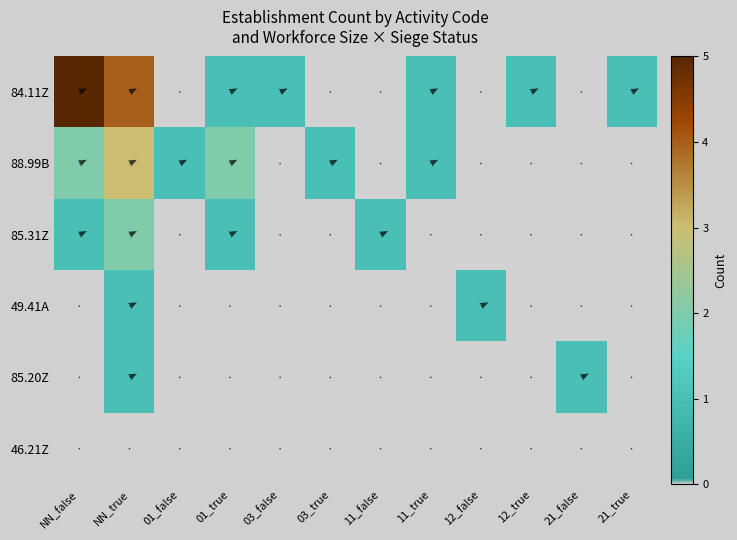

Rank the series at 03_true from lowest to highest value.

84.11Z, 85.31Z, 49.41A, 85.20Z, 46.21Z, 88.99B